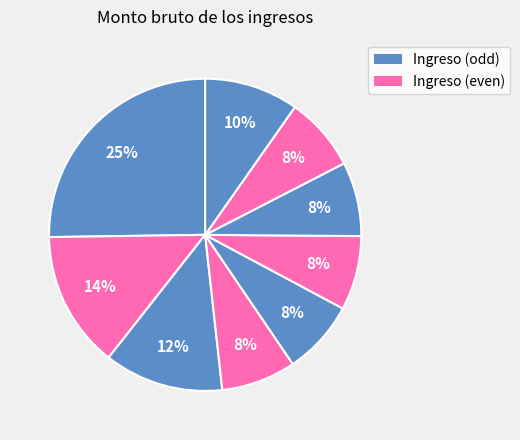

Count the number of slices in the pie.

9